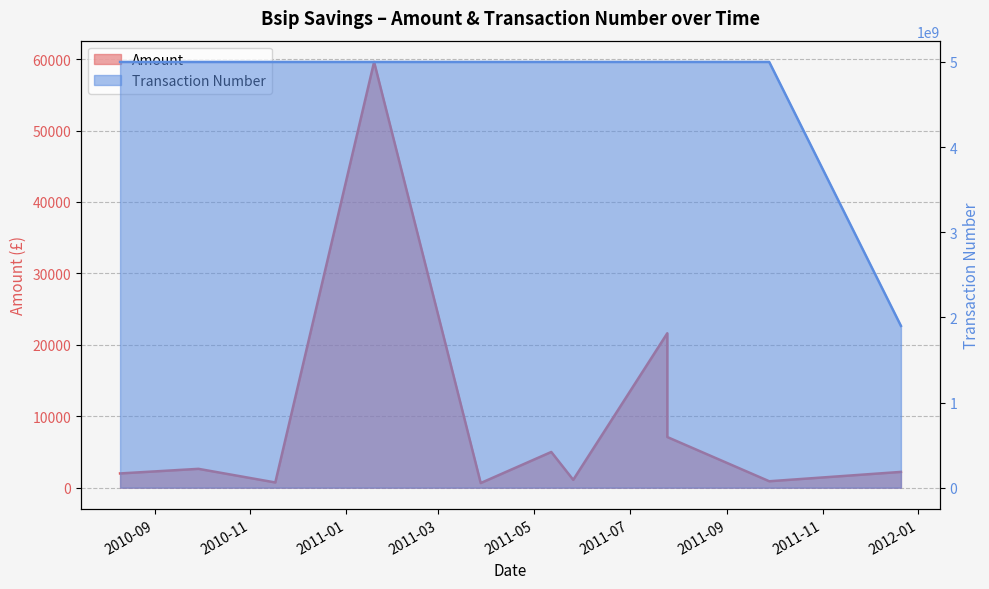

Is it true that Transaction Number equals 5000143065.0 at 2011-05-26?

True